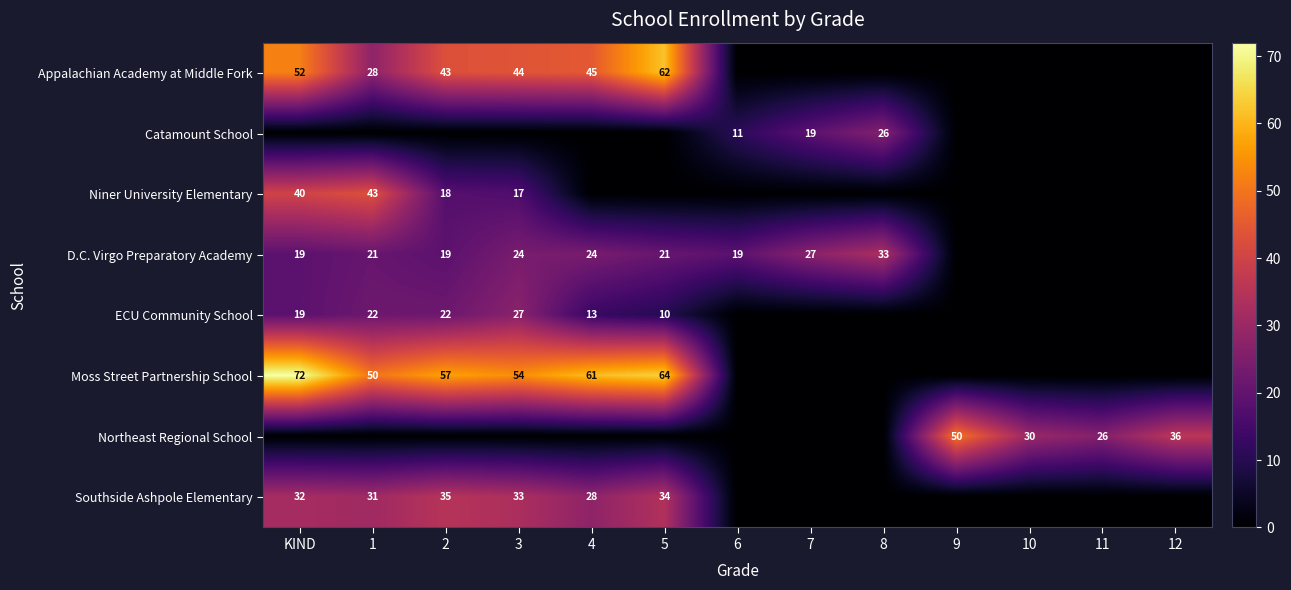

Is the value of D.C. Virgo Preparatory Academy at 8 greater than the value of Moss Street Partnership School at 1?

No